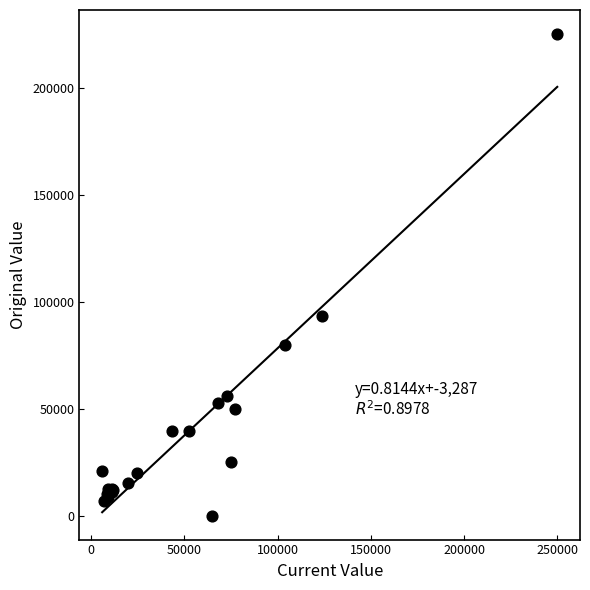

What Y value in the scatter plot is closest to 112500?

93060.0